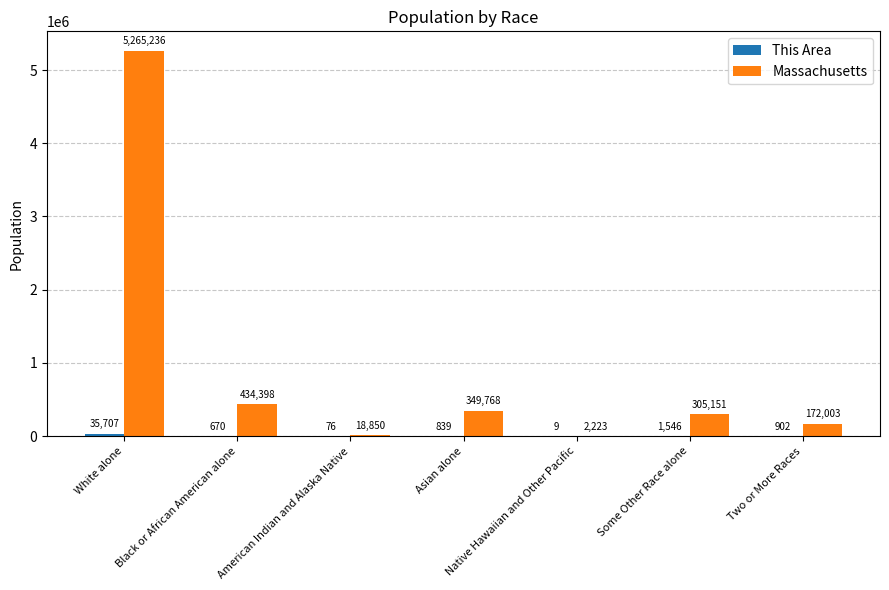

What is the greatest value displayed?

5265236